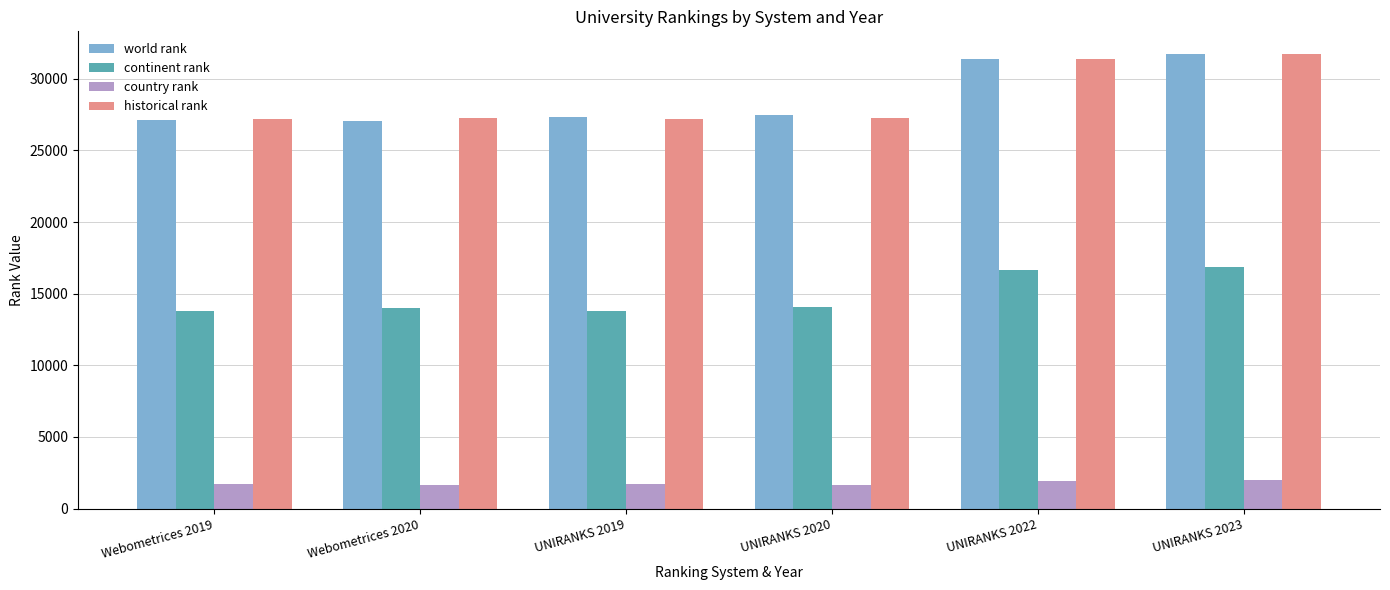

What is the spread (max minus min) of values at UNIRANKS 2023?

29760.0